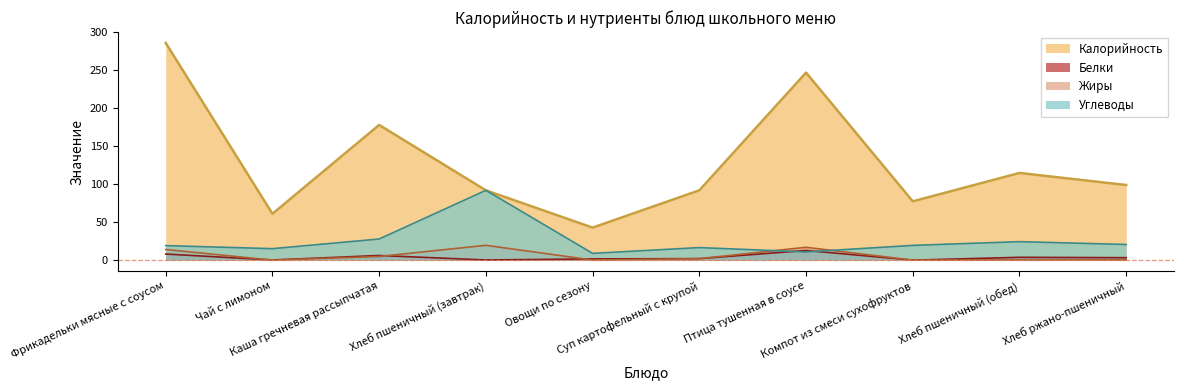

Reading left to right, transcribe all the data shown in this chart.

Калорийность: 286.0	61.0	178.0	91.9	42.8	91.9	246.9	77.4	114.8	98.9
Белки: 8.0	0.2	6.1	0.2	1.6	2.0	12.7	0.0	3.7	3.2
Жиры: 14.0	0.0	4.8	19.5	0.1	1.9	16.9	0.0	0.3	0.4
Углеводы: 19.1	15.1	27.8	91.9	8.9	16.5	10.8	19.4	24.3	20.6